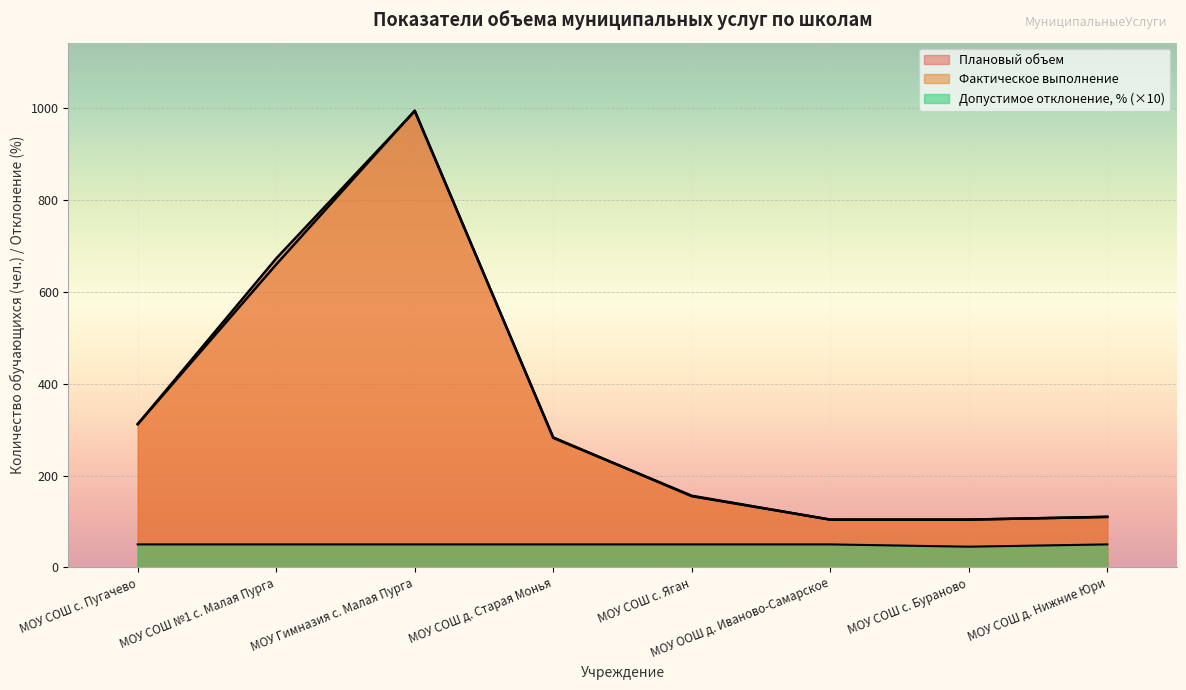

True or false: Допустимое отклонение, % has a value of 70 at МОУ СОШ д. Нижние Юри.

False